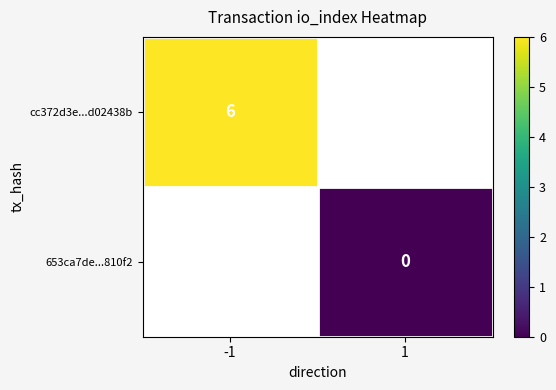

The cc372d3e...d02438b series shows 2 at -1. True or false?

False